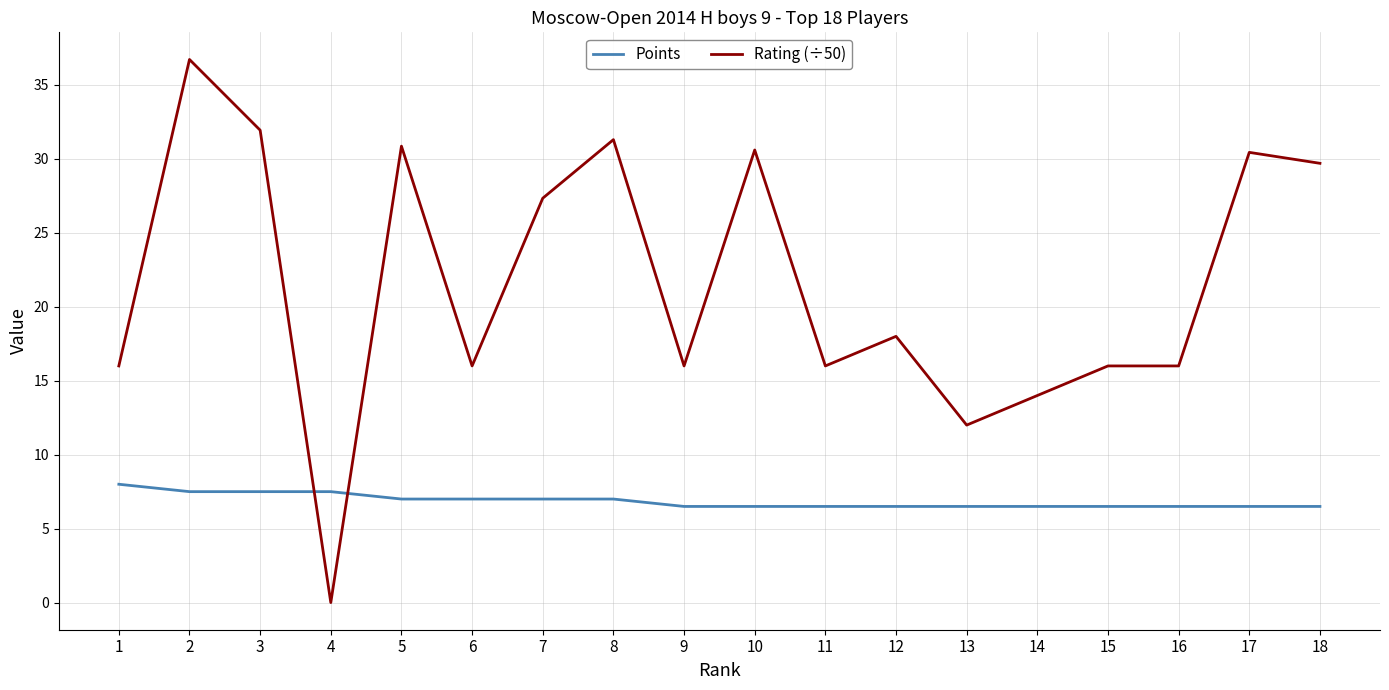

Rank the series at 10 from highest to lowest value.

Rating (÷50), Points